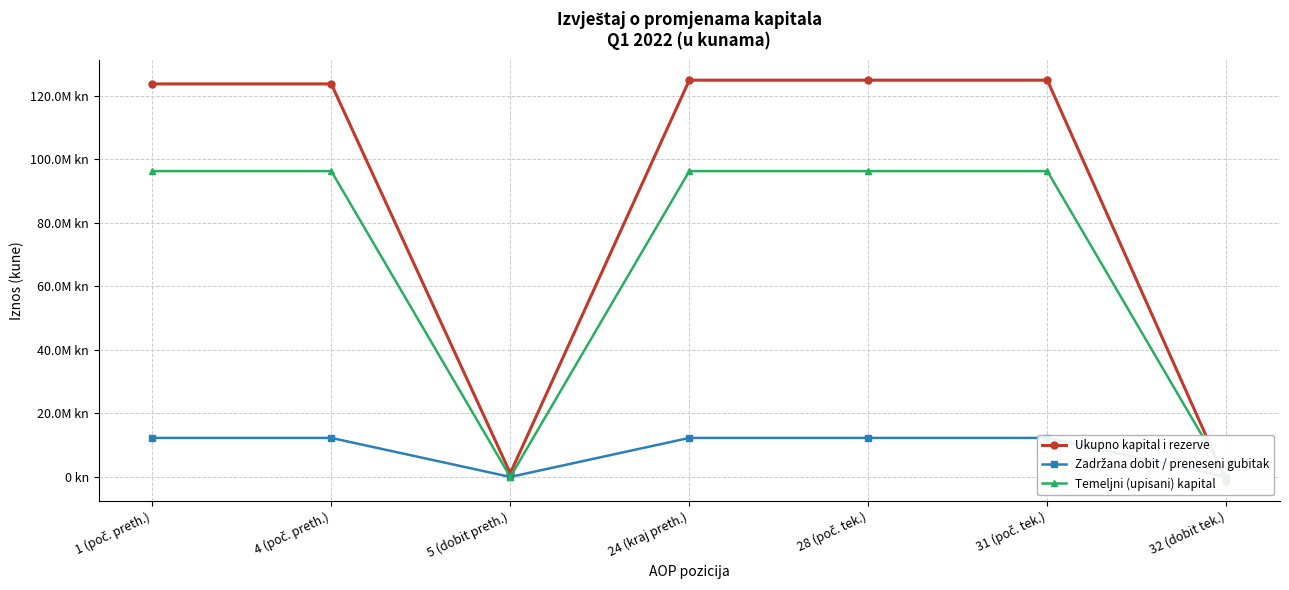

Reading left to right, transcribe all the data shown in this chart.

Ukupno kapital i rezerve: 123700404	123700404	1174137	124874541	124874541	124874541	-1320018
Zadržana dobit / preneseni gubitak: 12275595	12275595	0	12275595	12275595	12275595	0
Temeljni (upisani) kapital: 96259900	96259900	0	96259900	96259900	96259900	0